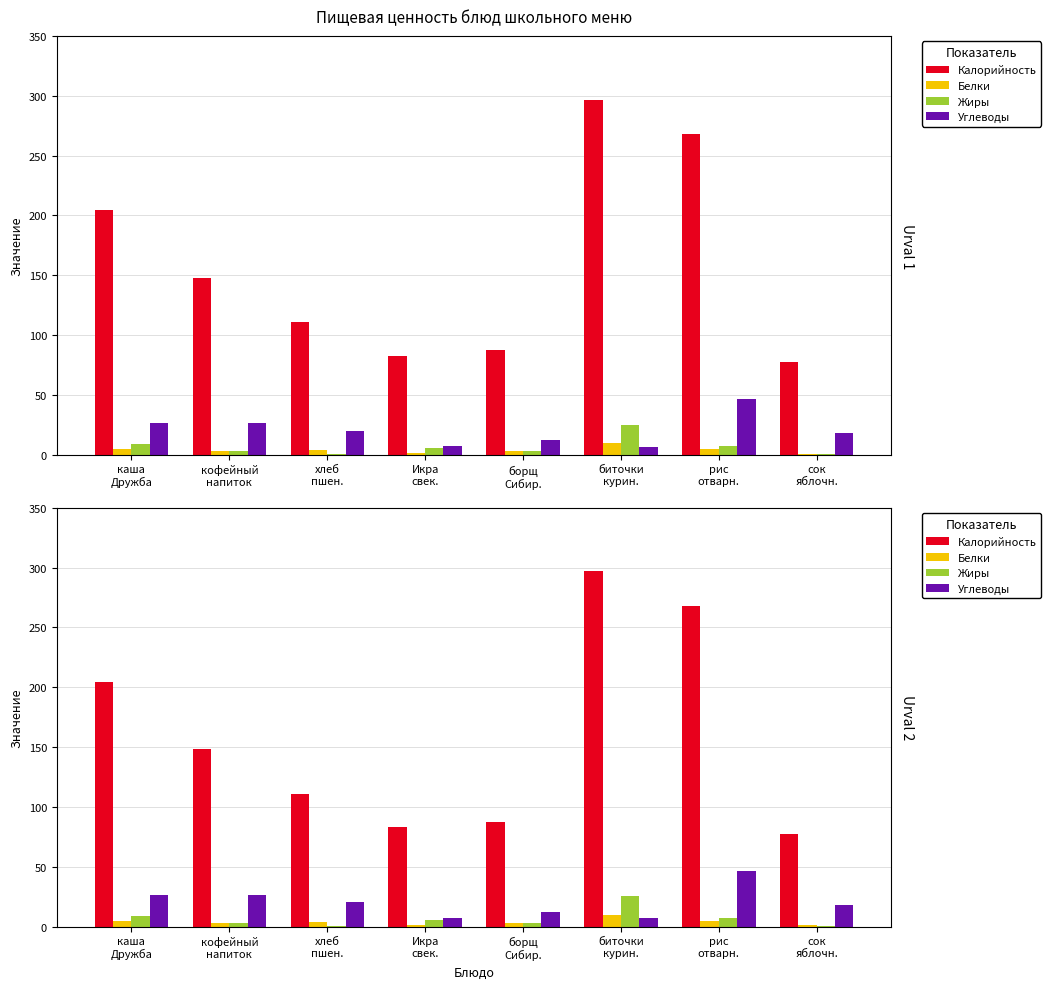

What position from the right is хлеб
пшен.?

6